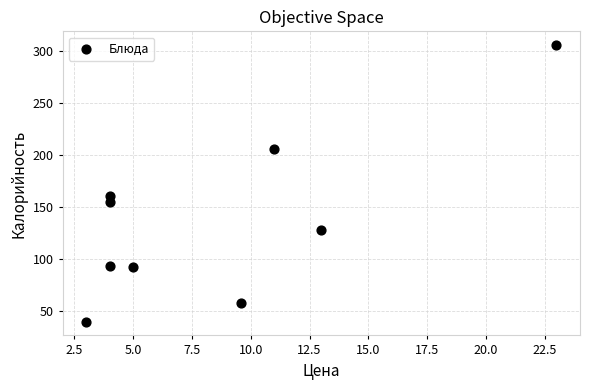

What Y value in the scatter plot is closest to 172?

161.0